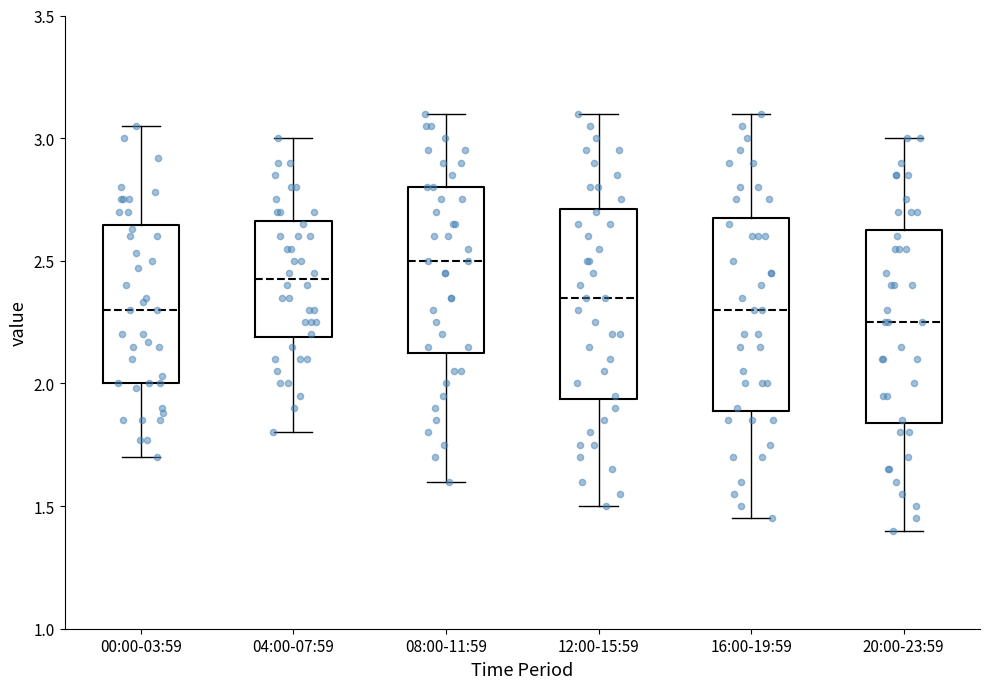

Reading left to right, read every box against the y-axis: the position of its median line, the range the box covers, and the ends of its whiskers. The values are not printed on the chart, so give them approximately, as read against the axis.

00:00-03:59: median 2.30, box 2.00 to 2.65, whiskers 1.70 to 3.05
04:00-07:59: median 2.45, box 2.20 to 2.65, whiskers 1.80 to 3.00
08:00-11:59: median 2.50, box 2.15 to 2.80, whiskers 1.60 to 3.10
12:00-15:59: median 2.35, box 1.95 to 2.70, whiskers 1.50 to 3.10
16:00-19:59: median 2.30, box 1.90 to 2.70, whiskers 1.45 to 3.10
20:00-23:59: median 2.25, box 1.85 to 2.65, whiskers 1.40 to 3.00